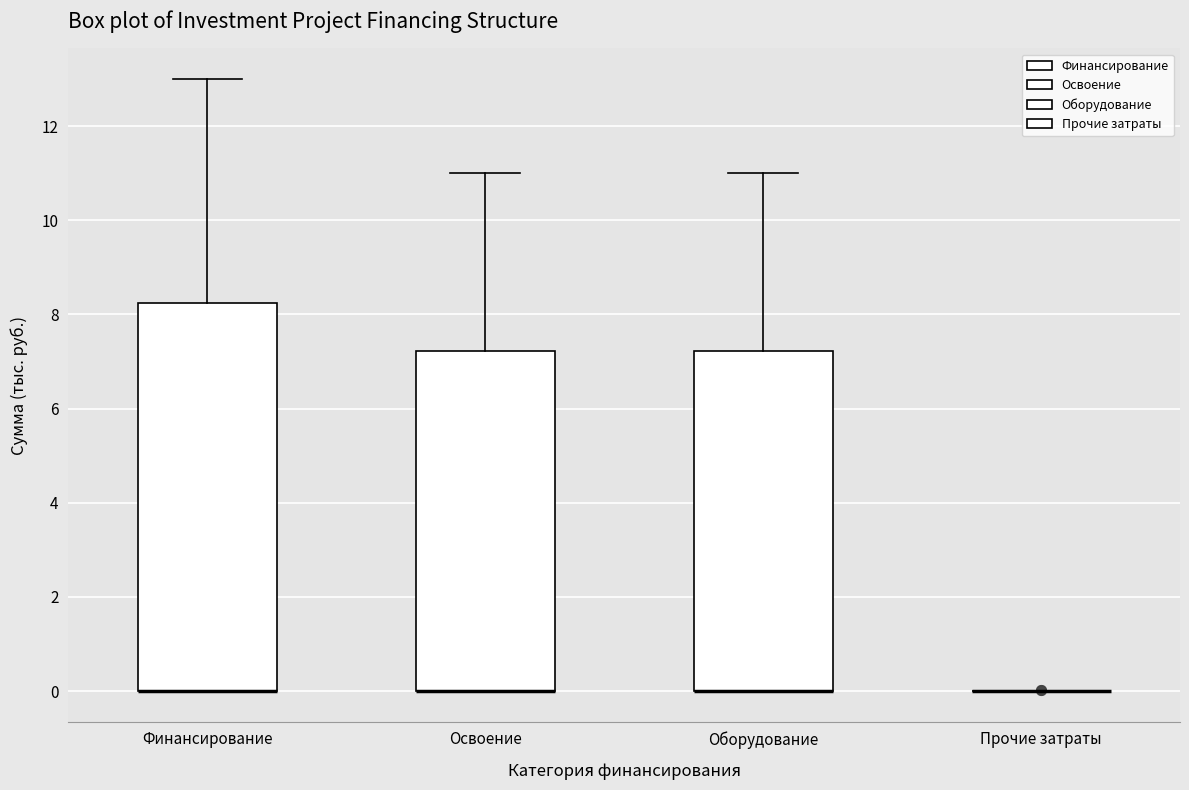

Reading left to right, read every box against the y-axis: the position of its median line, the range the box covers, and the ends of its whiskers. The values are not printed on the chart, so give them approximately, as read against the axis.

Финансирование: median 0.0 (drawn on the box's lower edge), box 0.0 to 8.2, whiskers 0.0 to 13.0
Освоение: median 0.0 (drawn on the box's lower edge), box 0.0 to 7.2, whiskers 0.0 to 11.0
Оборудование: median 0.0 (drawn on the box's lower edge), box 0.0 to 7.2, whiskers 0.0 to 11.0
Прочие затраты: box collapsed to a line at 0.0, whiskers 0.0 to 0.0